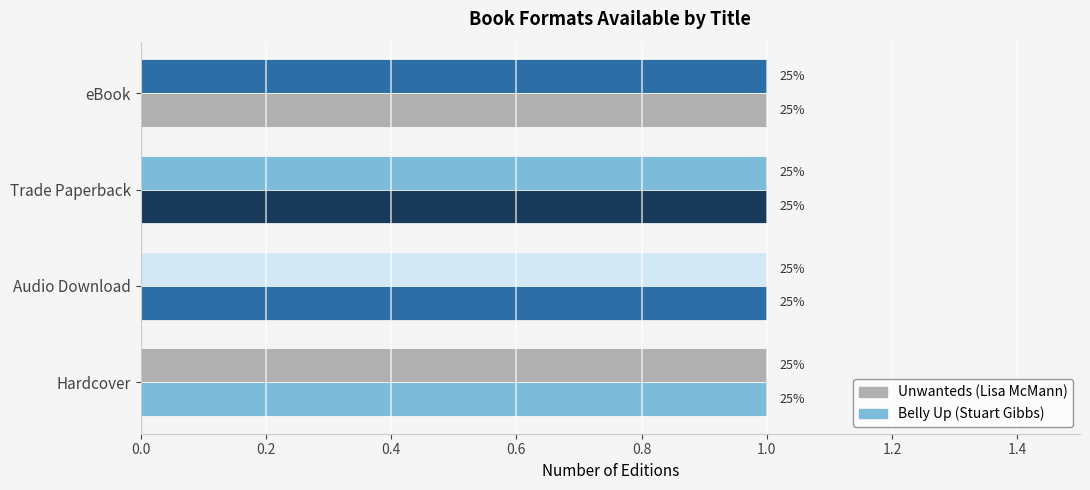

How many values in Unwanteds – Hardcover are above zero?

1